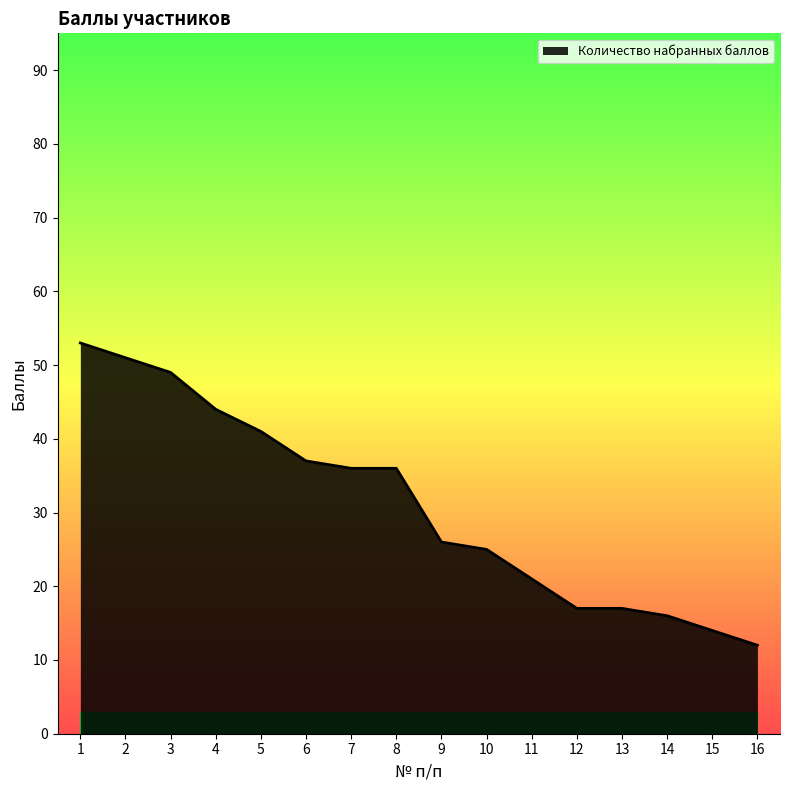

Which label corresponds to the largest value in the chart?

1